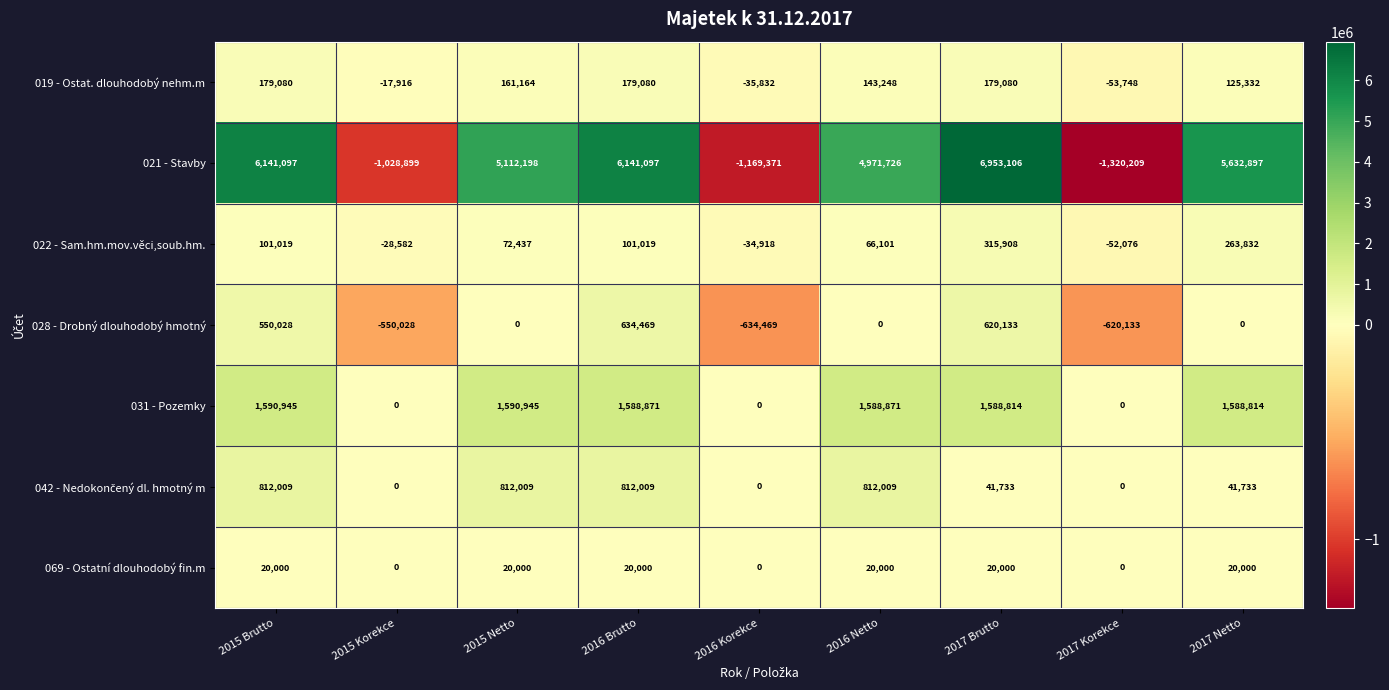

What is the approximate value of 028 - Drobný dlouhodobý hmotný at 2016 Korekce, to the nearest 50?

-634450